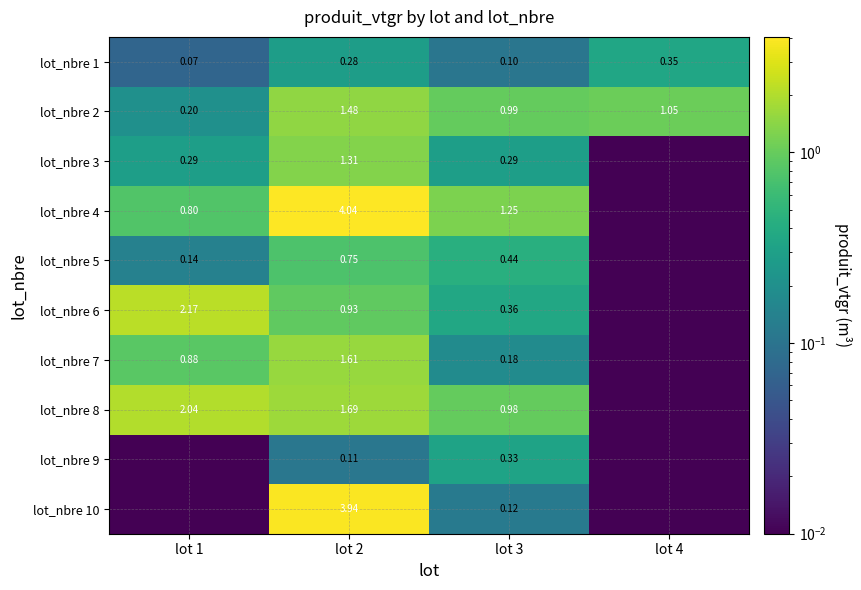

Is the value of lot_nbre 4 at lot 2 greater than the value of lot_nbre 2 at lot 2?

Yes